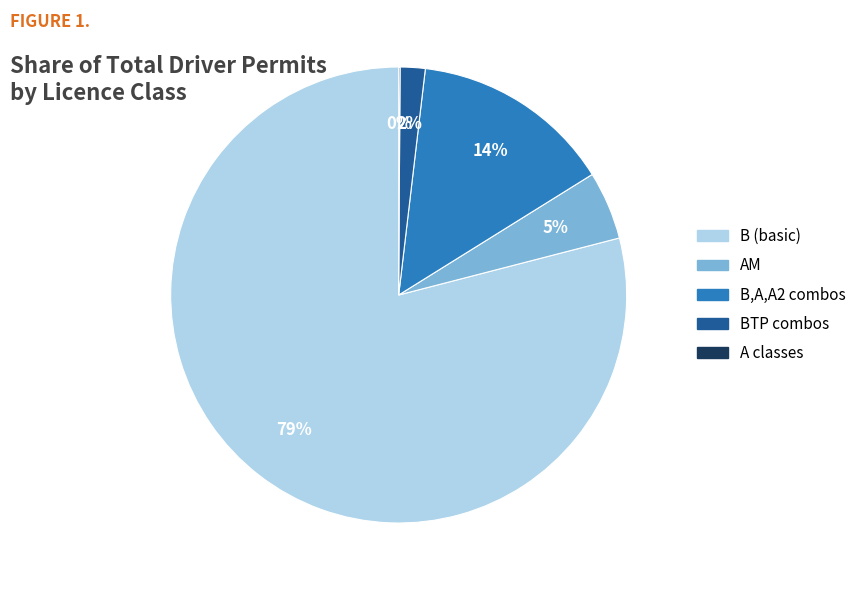

To the nearest percent, what is the average slice percentage?

20%